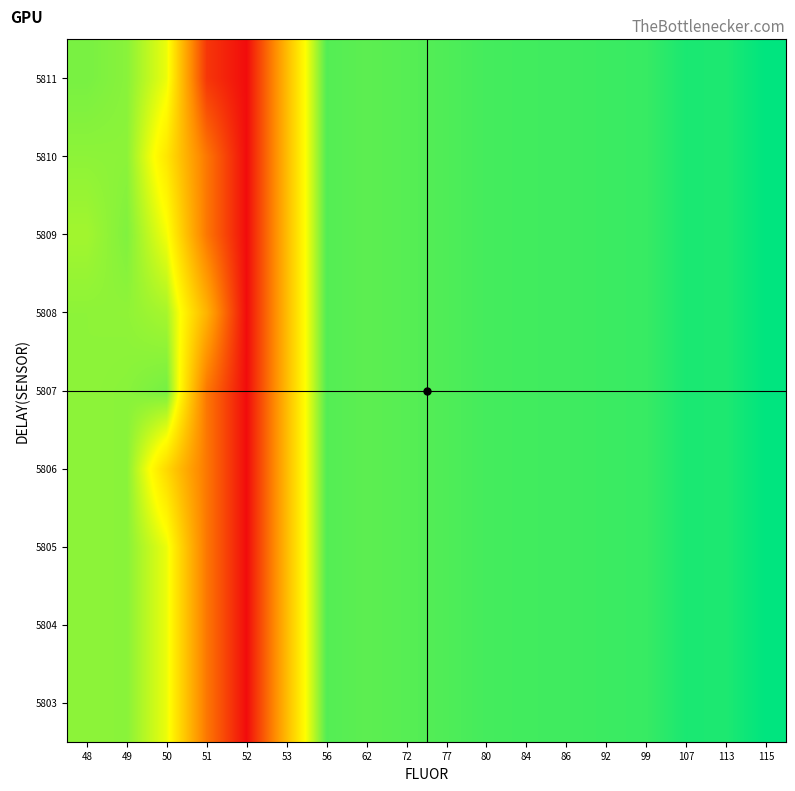

At how many categories does at least one series exceed 182?

15